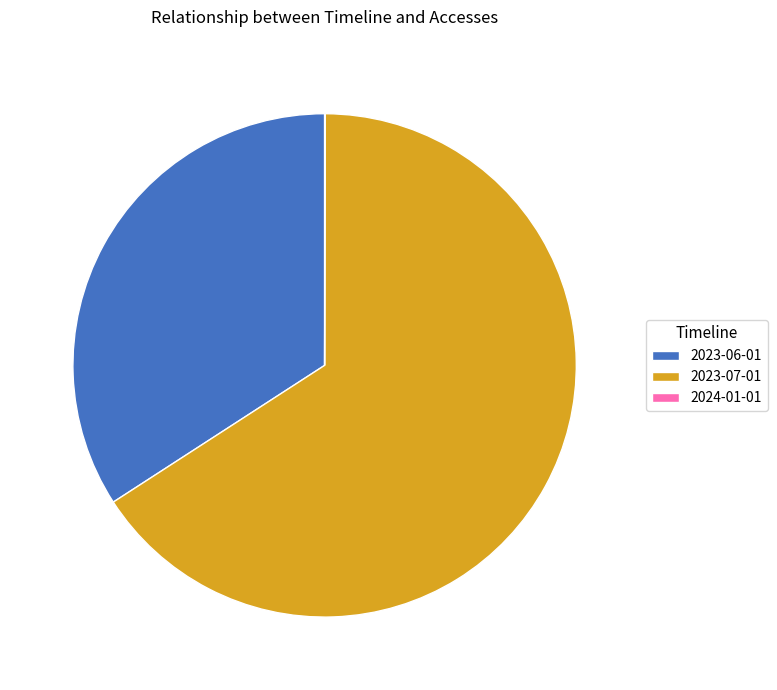

Does any single category account for the majority?

Yes